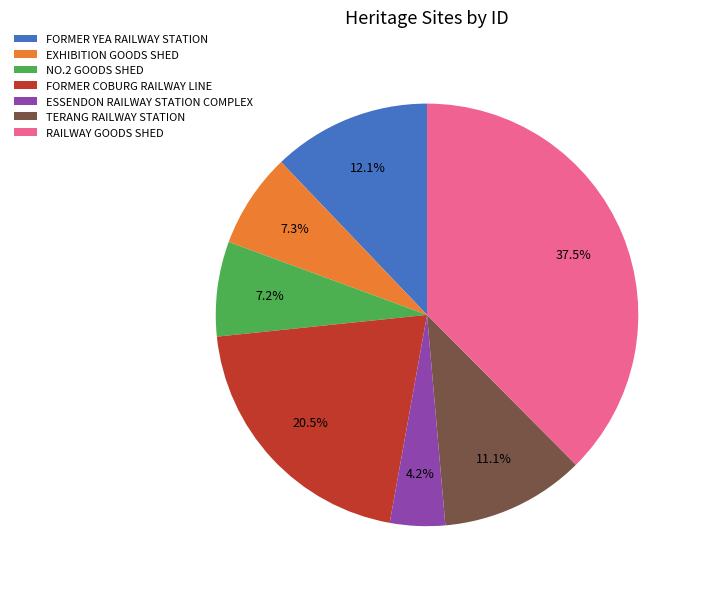

What is the largest slice in the pie chart?

RAILWAY GOODS SHED